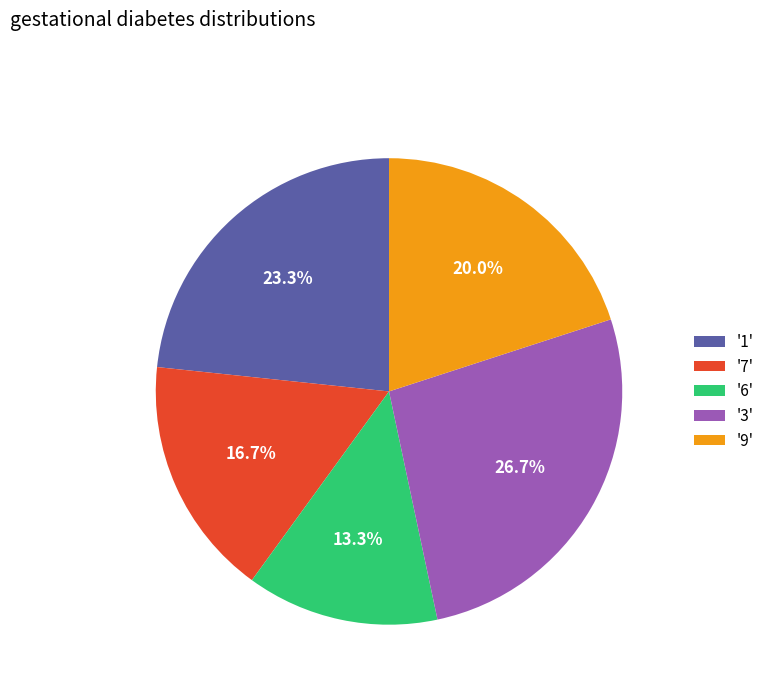

Between '1' and '3', which is larger?

'3'